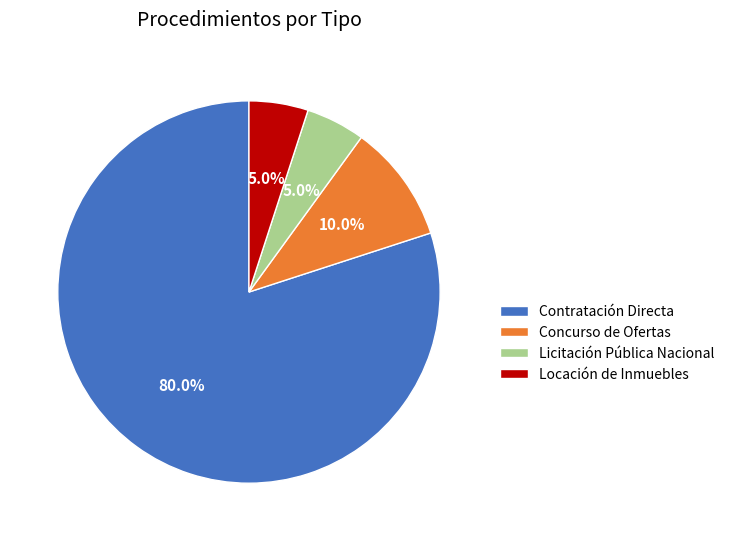

Is there any slice that represents more than half of the pie?

Yes